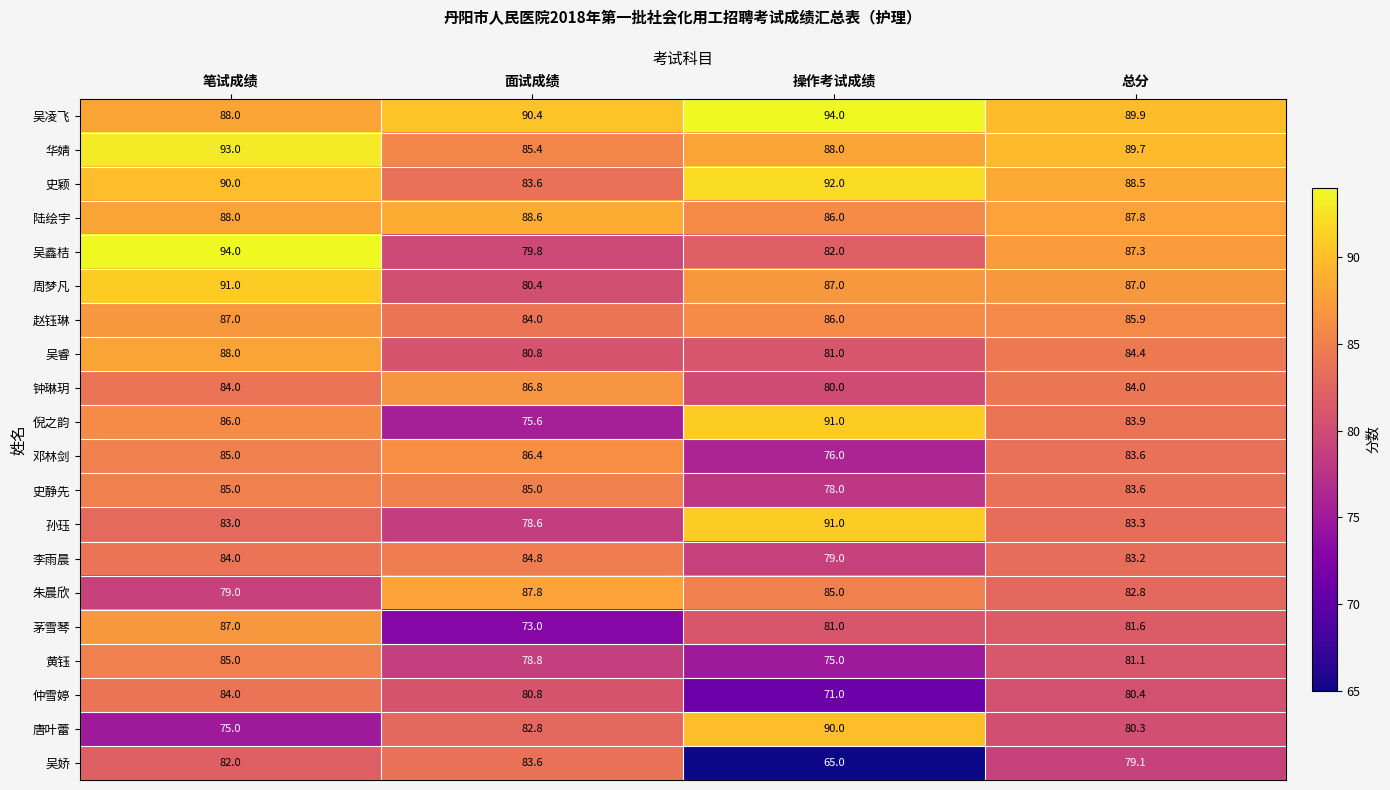

Is it true that 唐叶蕾 equals 82.8 at 面试成绩?

True